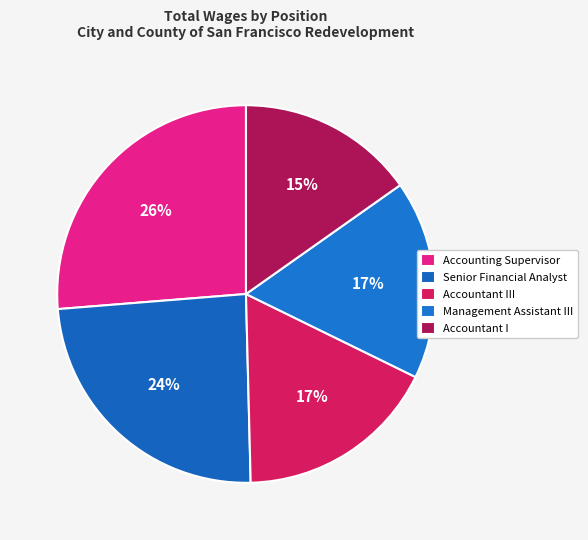

What portion of the pie excludes Management Assistant III?

83.0%